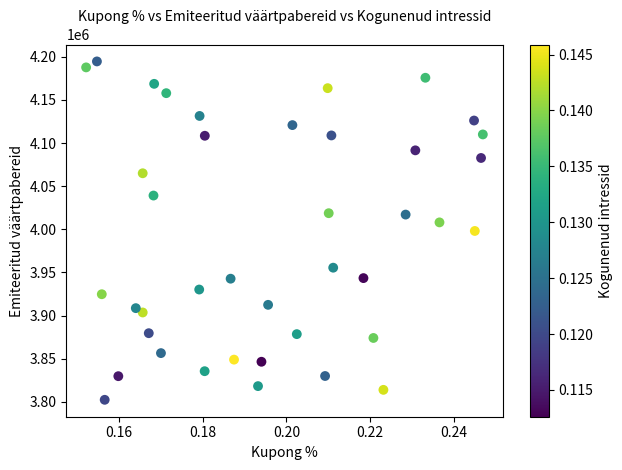

What is the range of Y values (max minus min)?

392545.9